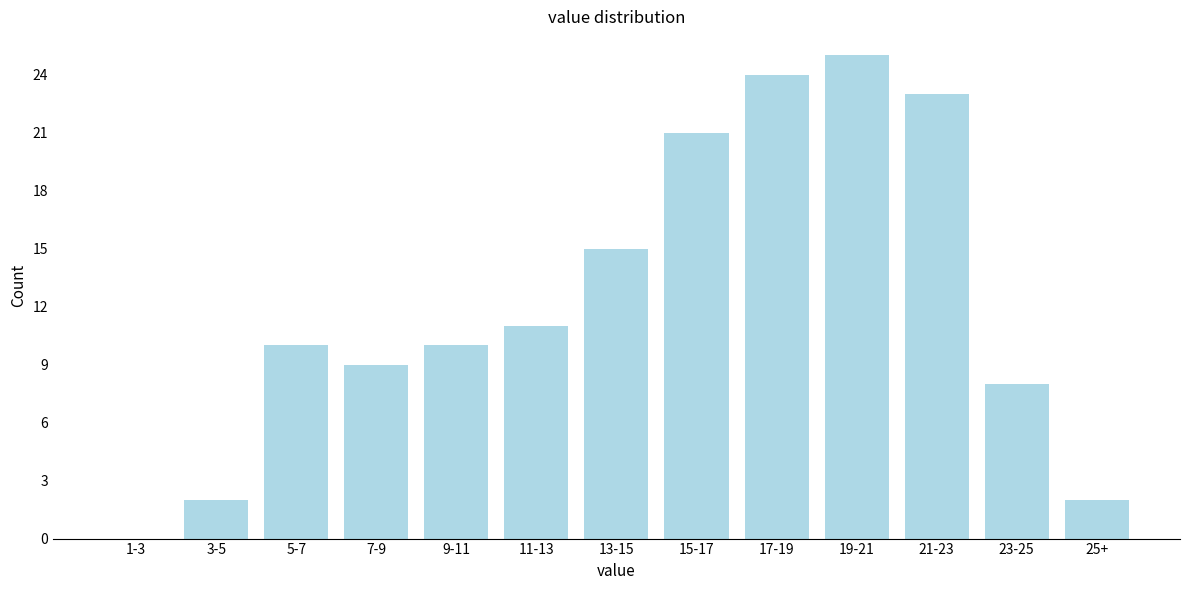

Reading right to left, transcribe all the data shown in this chart.

25+=2	23-25=8	21-23=23	19-21=25	17-19=24	15-17=21	13-15=15	11-13=11	9-11=10	7-9=9	5-7=10	3-5=2	1-3=0